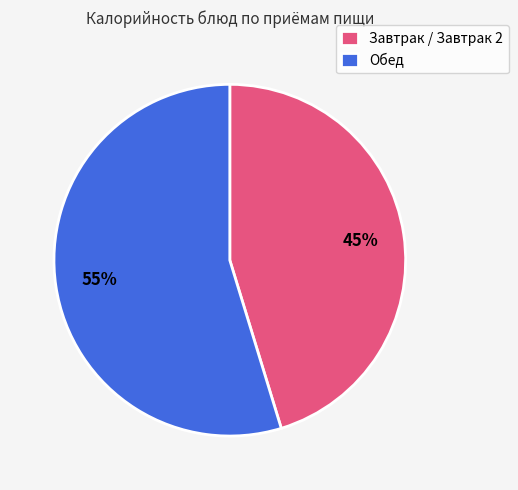

Between Завтрак / Завтрак 2 and Обед, which is larger?

Обед